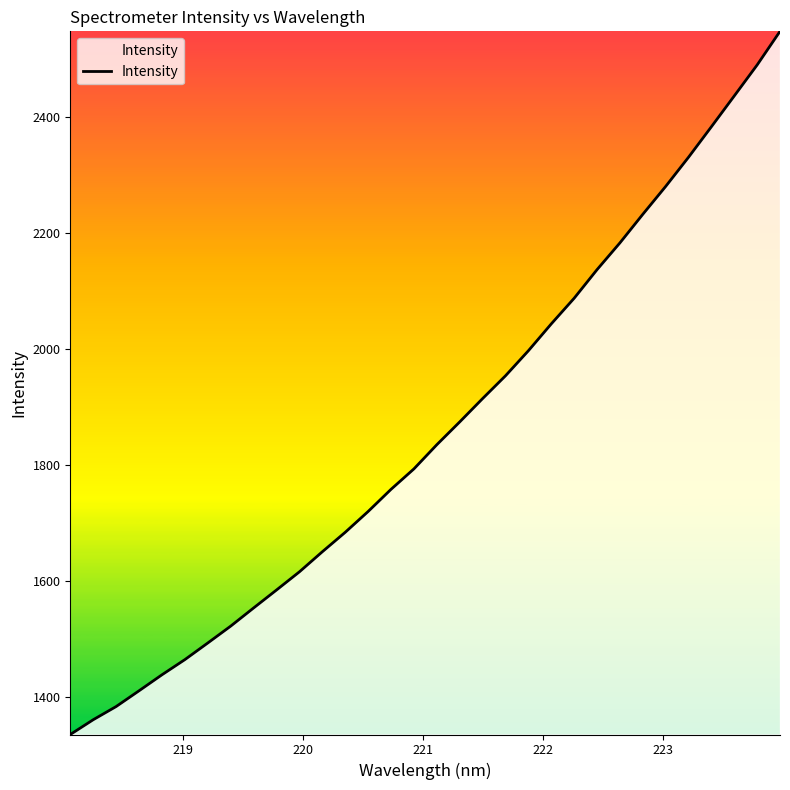

What is the minimum value shown in the chart?

1335.3